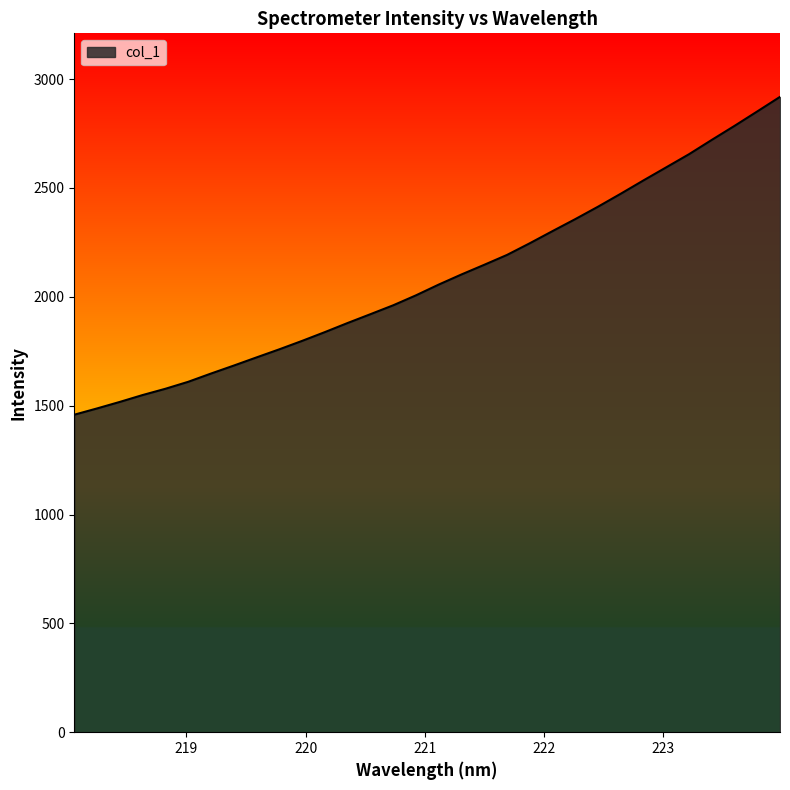

Reading left to right, what are all the values shown in this chart?

1458.5	1487.4	1517.4	1548.9	1577.7	1609.7	1647.6	1684.2	1721.8	1759.0	1797.7	1838.1	1879.9	1920.3	1961.2	2006.9	2056.4	2102.9	2147.2	2192.5	2246.2	2302.0	2357.1	2414.2	2473.8	2535.1	2595.1	2655.3	2721.0	2785.4	2851.7	2918.6